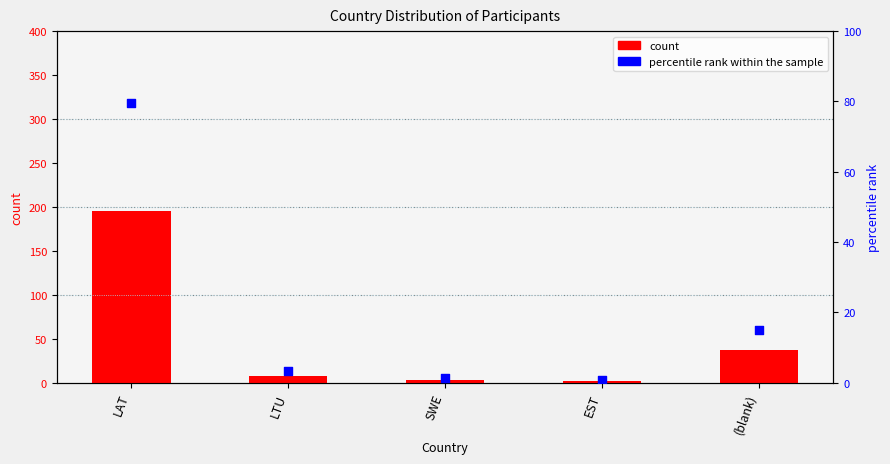

Which series has the largest total across all categories?

count